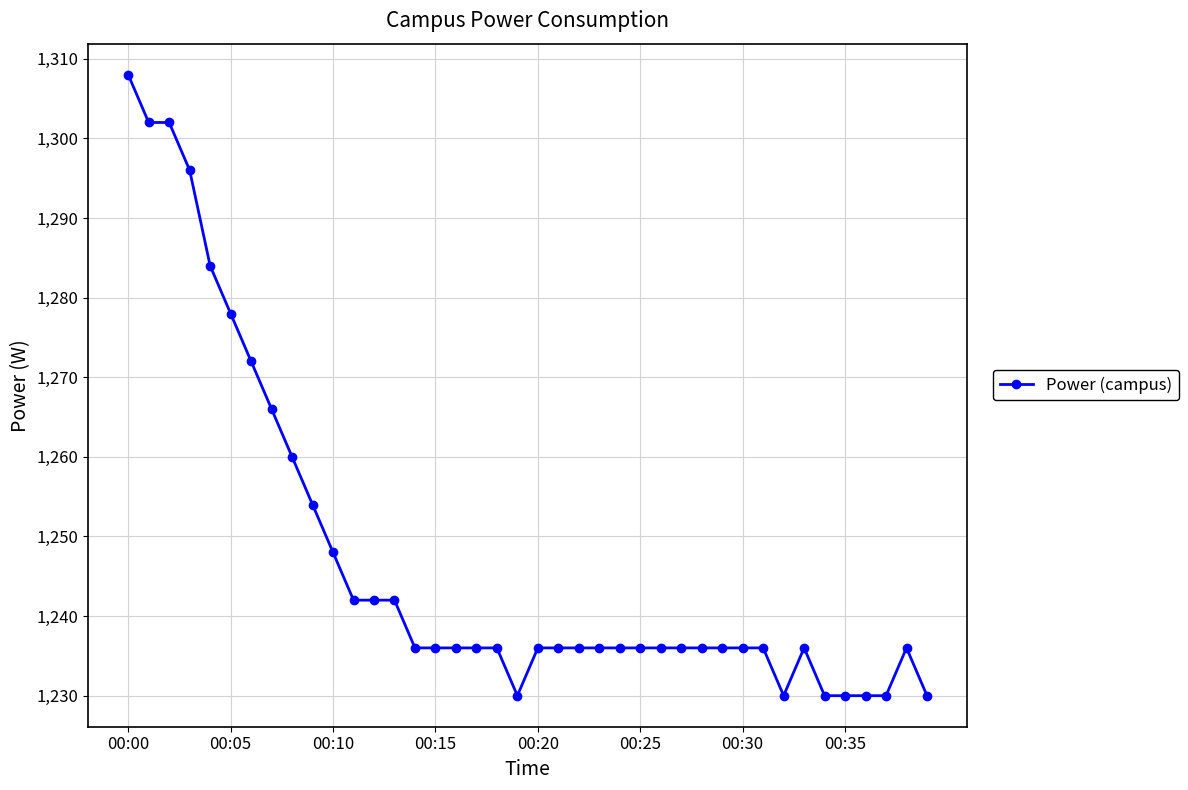

What is the difference between the maximum and second lowest values?

78